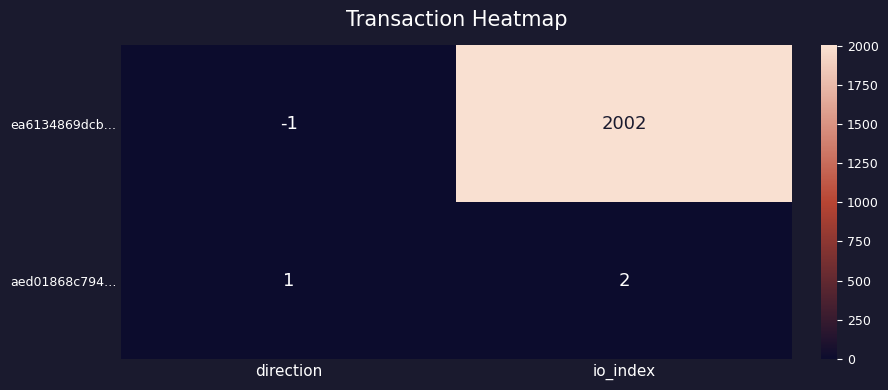

At which category is the sum across all series the highest?

io_index